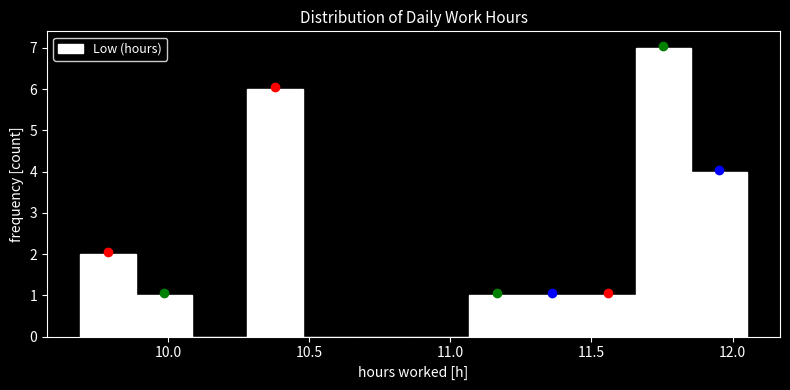

Read against the x-axis, roughly where is the centre of the tallest bar?

11.75